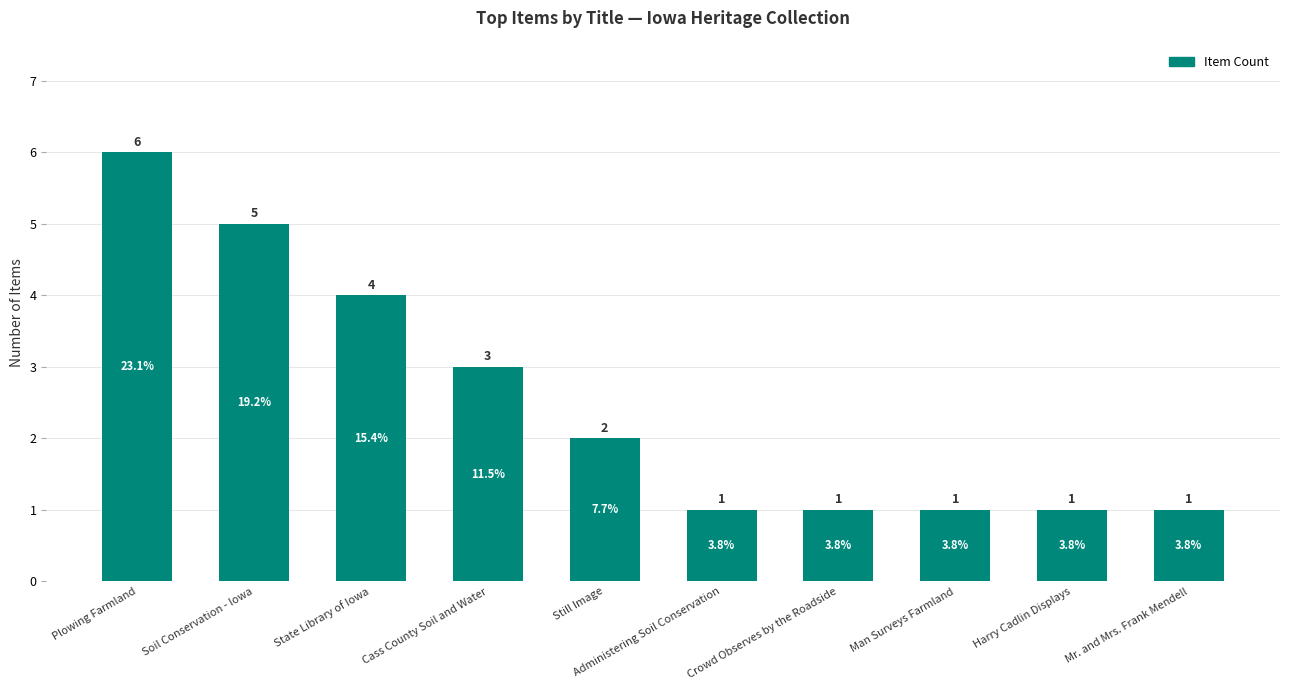

What is the value of the 6th bar from the left?

1